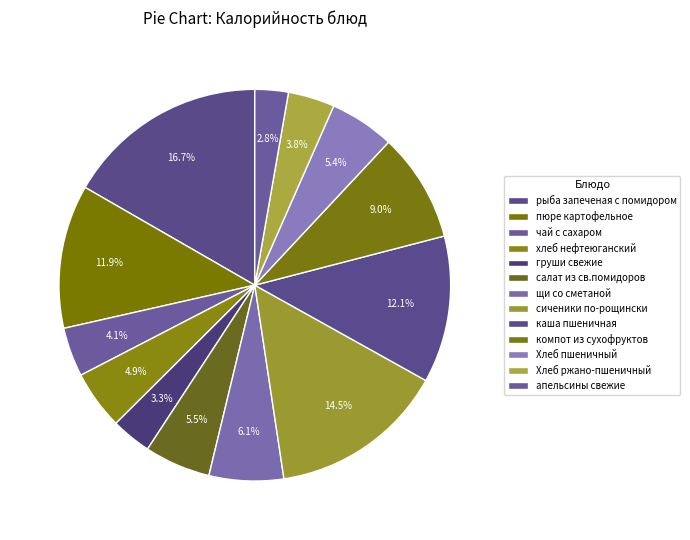

Is it true that апельсины свежие is 14% of the pie?

False